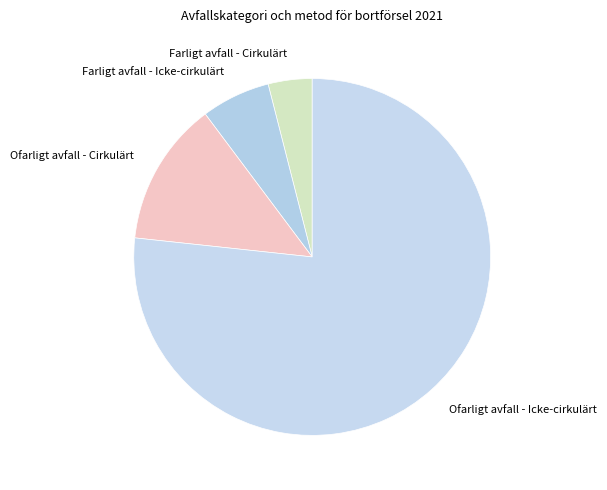

Count the number of slices in the pie.

4